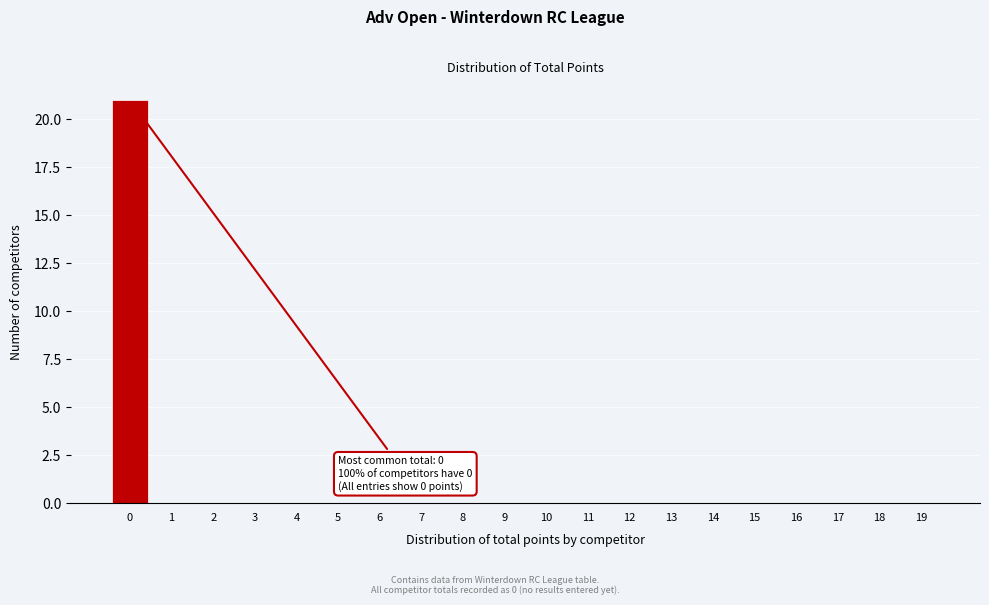

Reading left to right, what are all the values shown in this chart?

0=21	1=0	2=0	3=0	4=0	5=0	6=0	7=0	8=0	9=0	10=0	11=0	12=0	13=0	14=0	15=0	16=0	17=0	18=0	19=0